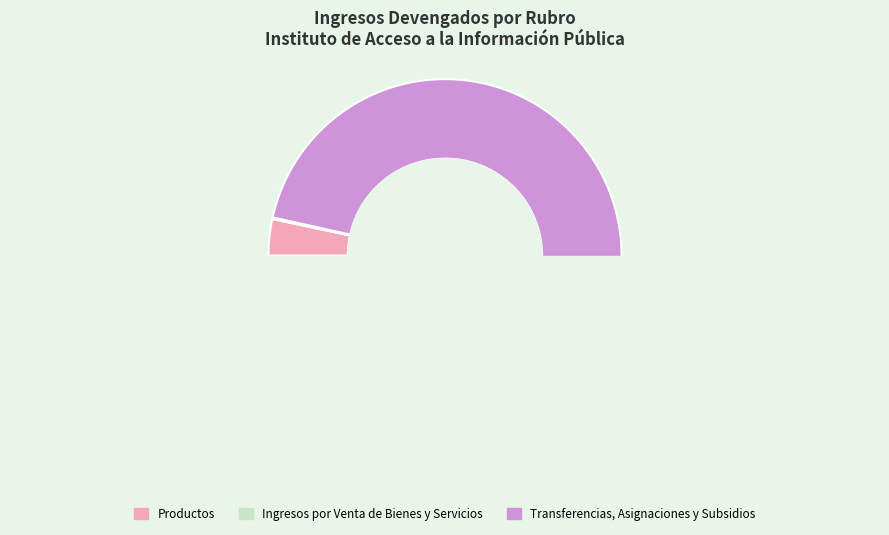

What is the smallest slice in the pie chart?

Ingresos por Venta de Bienes y Servicios